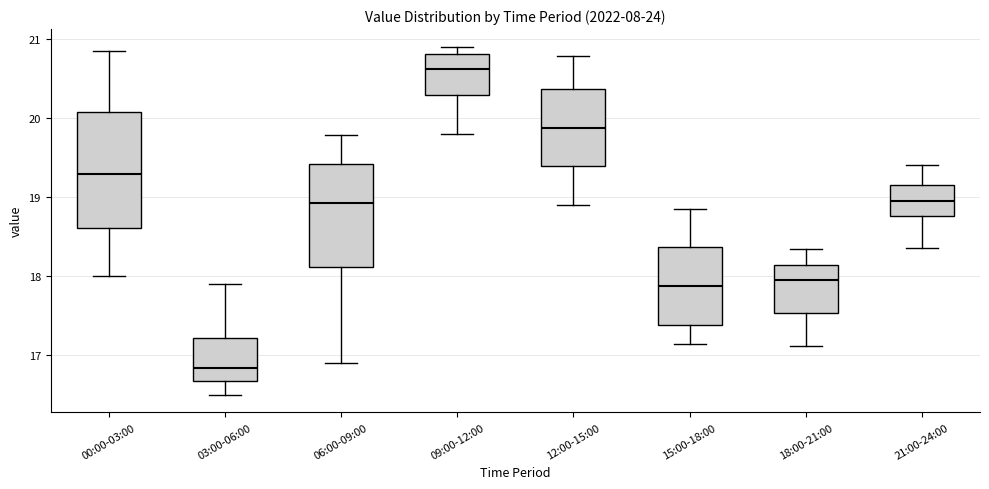

Comparing the boxes themselves (not the whiskers), which one is the tallest?

00:00-03:00